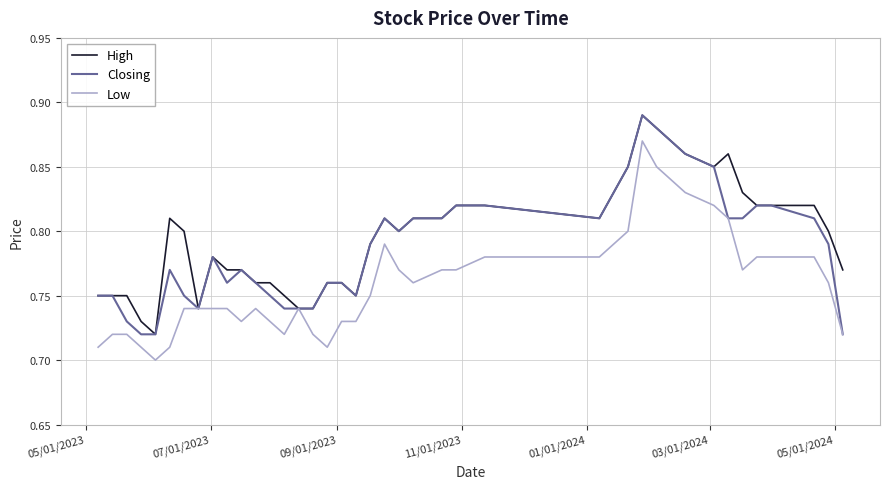

Rank the series by their average value, from lowest to highest.

Low, Closing, High